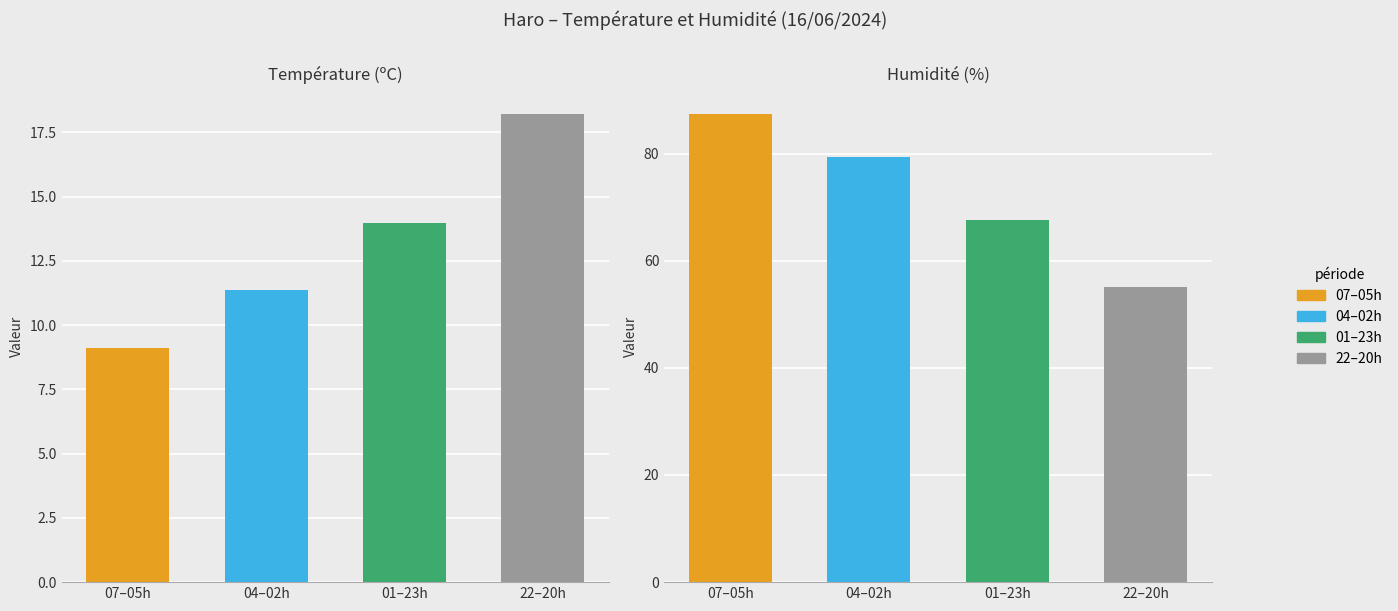

At which category is the sum across all series the highest?

07:00